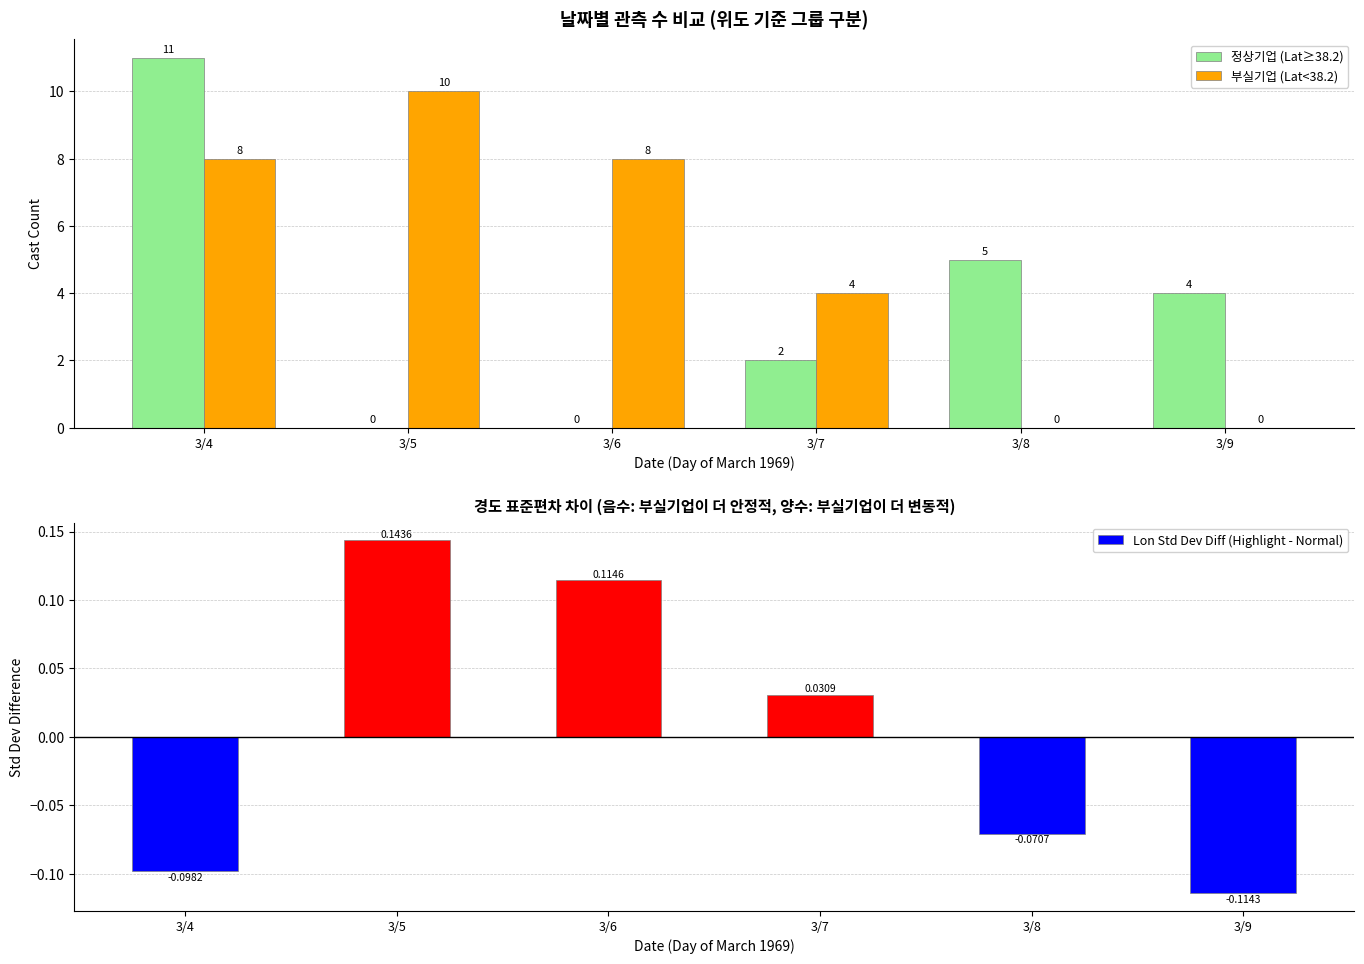

Reading left to right, transcribe all the data shown in this chart.

정상기업 (Lat≥38.2): 3/4=11.0	3/5=0.0	3/6=0.0	3/7=2.0	3/8=5.0	3/9=4.0
부실기업 (Lat<38.2): 3/4=8.0	3/5=10.0	3/6=8.0	3/7=4.0	3/8=0.0	3/9=0.0
Lon Std Dev Diff (Highlight - Normal): 3/4=-0.1	3/5=0.1	3/6=0.1	3/7=0.0	3/8=-0.1	3/9=-0.1